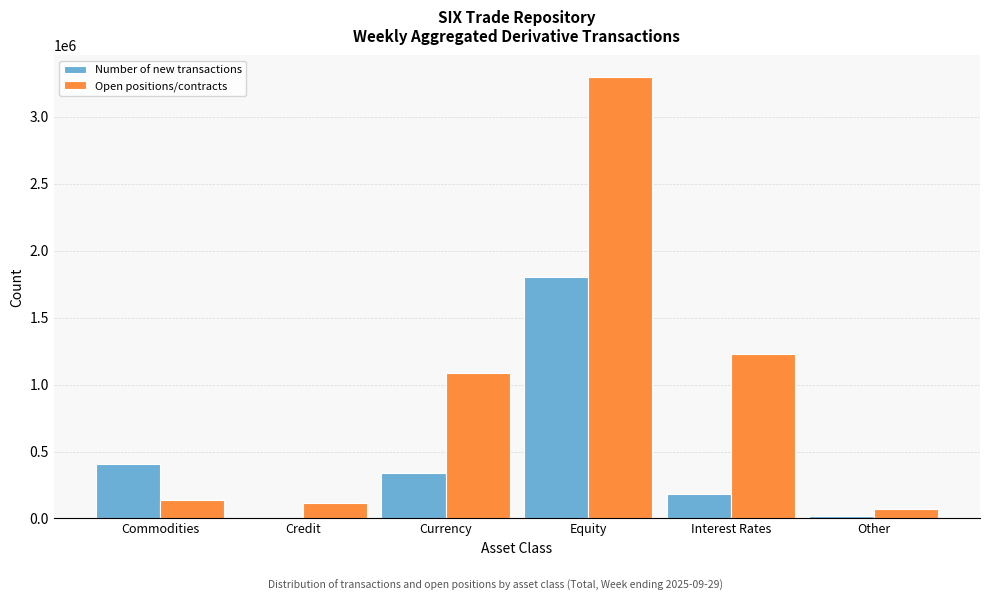

Reading left to right, extract all data points from this chart.

Number of new transactions: Commodities=406637	Credit=959	Currency=336351	Equity=1800054	Interest Rates=181884	Other=18939
Open positions/contracts: Commodities=139563	Credit=115336	Currency=1086998	Equity=3294044	Interest Rates=1227322	Other=73479